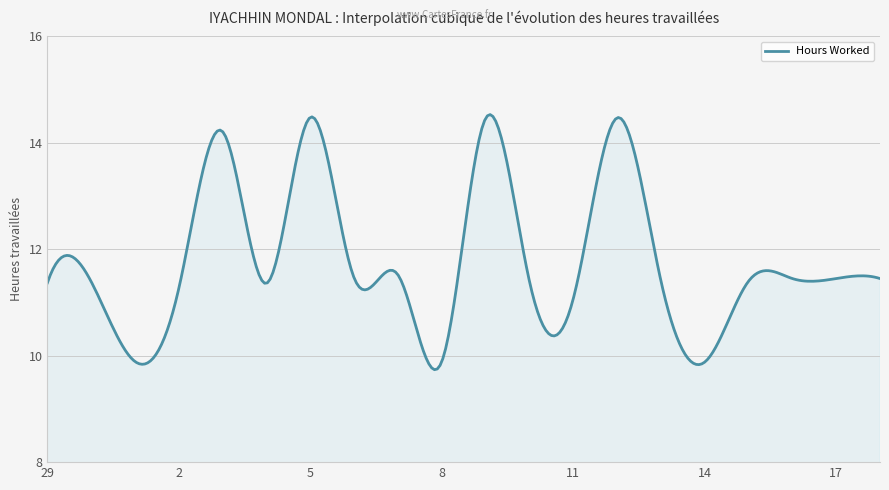

What is the minimum value shown in the chart?

9.7